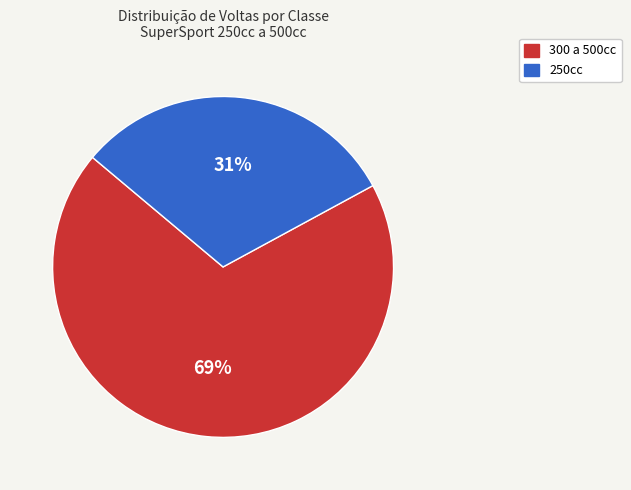

To the nearest percent, what is the difference between the largest and smallest slice percentages?

38%